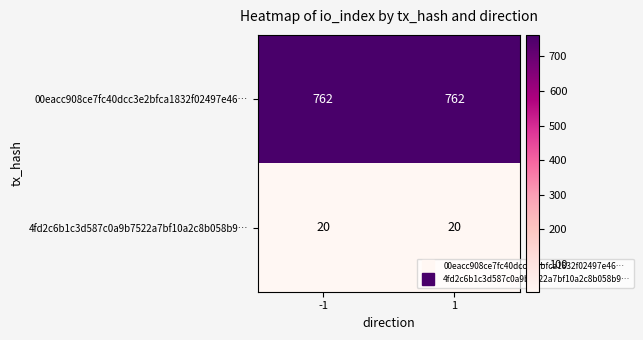

List the series in order of their overall mean, highest first.

00eacc908ce7fc40dcc3e2bfca1832f02497e46…, 4fd2c6b1c3d587c0a9b7522a7bf10a2c8b058b9…